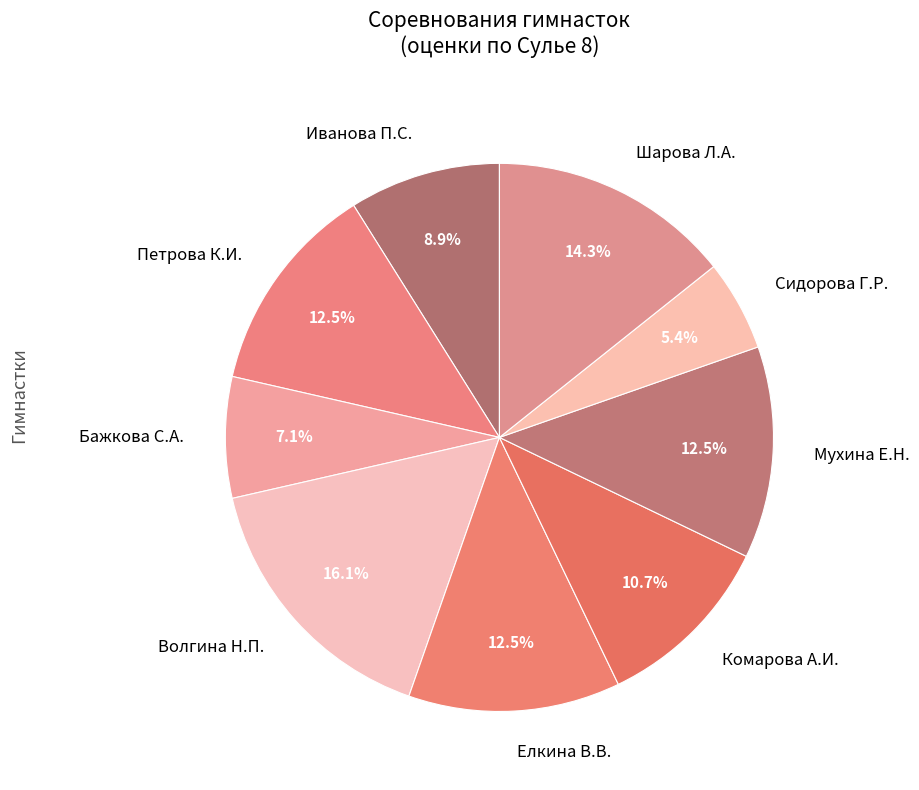

What is the ratio of the value at Петрова К.И. to the value at Елкина В.В.?

1.0